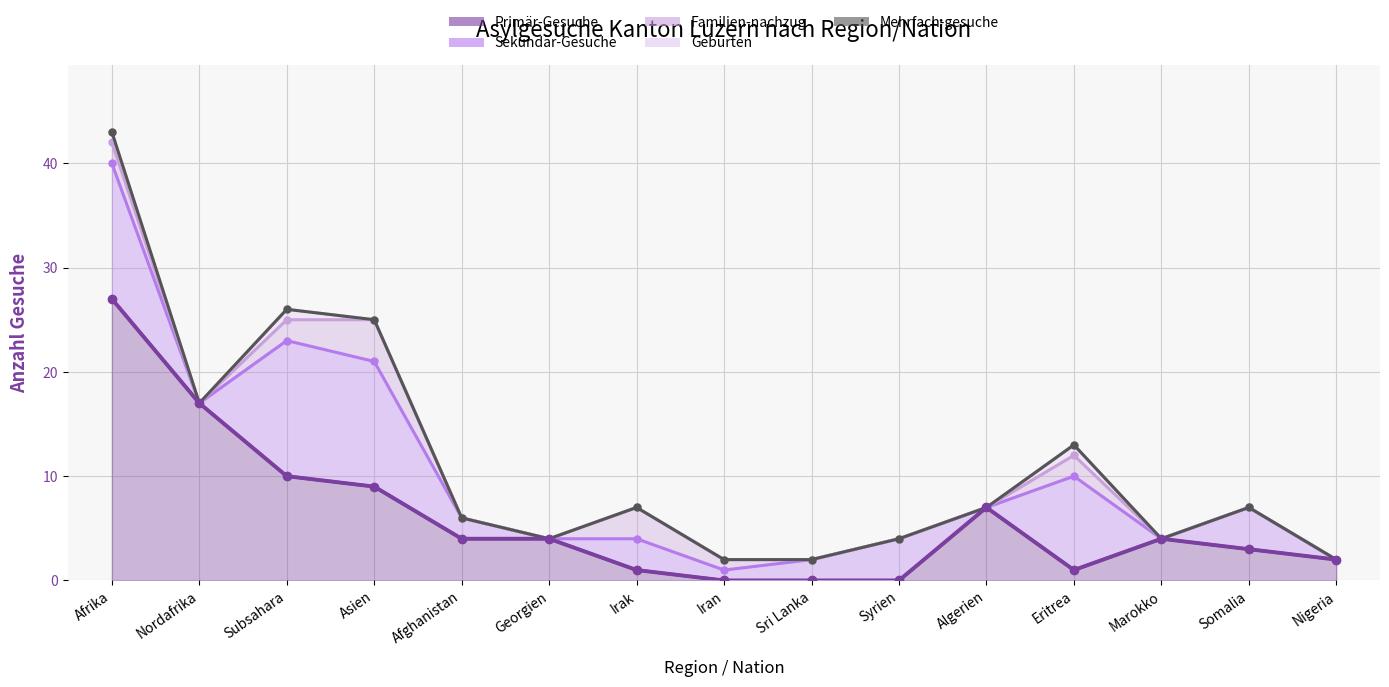

What is the value of the Sekundär-Gesuche point at the 9th from the left?

2